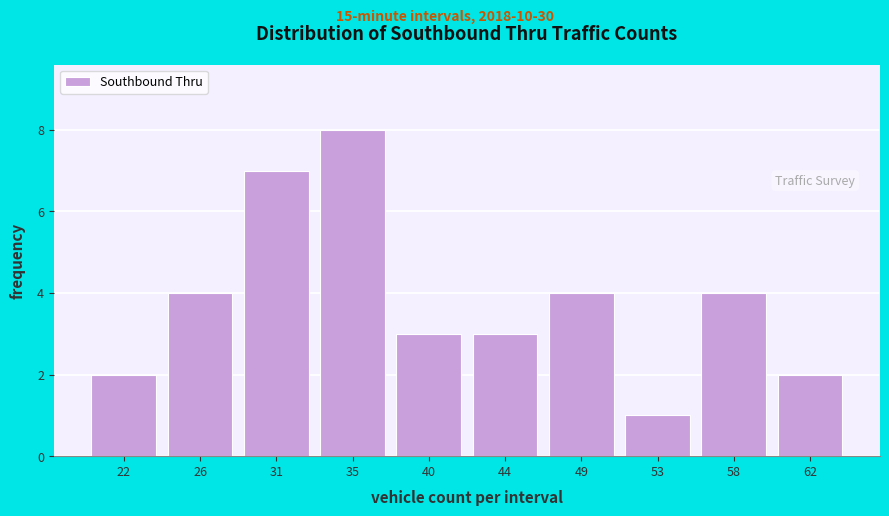

Reading left to right, list all the values displayed in this chart.

22=2	26=4	31=7	35=8	40=3	44=3	49=4	53=1	58=4	62=2